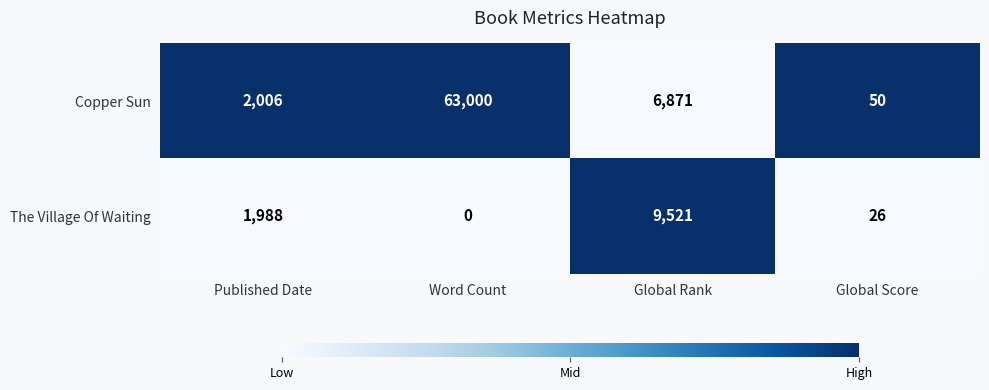

The Copper Sun series shows 76 at Global Score. True or false?

False